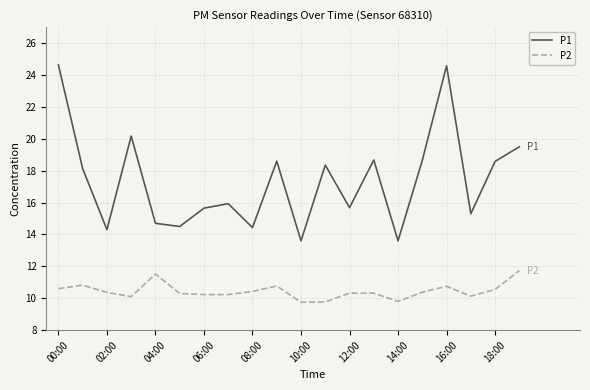

Which series has the largest range (max minus min)?

P1